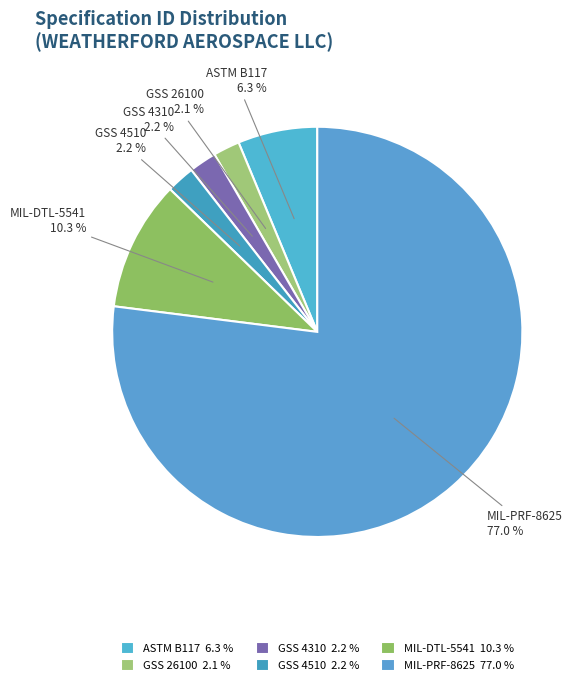

To the nearest percent, what portion does MIL-PRF-8625 represent?

77%